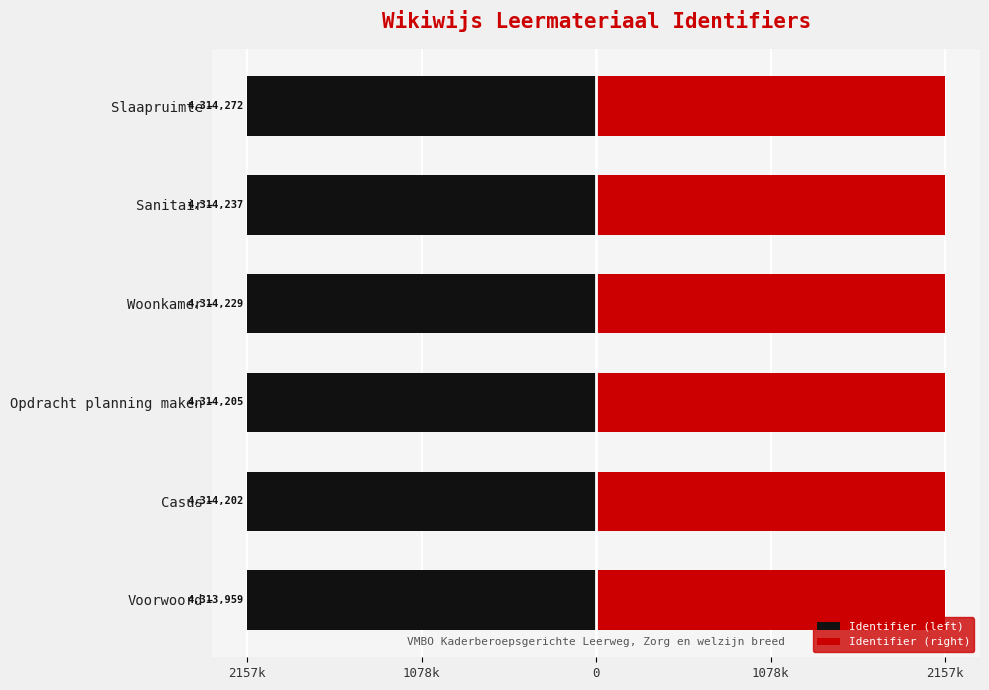

True or false: Identifier (left) has a value of -2156979.5 at 2157k.

True